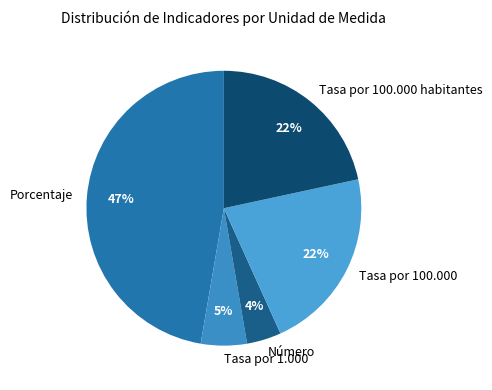

Between Tasa por 100.000 and Porcentaje, which is larger?

Porcentaje